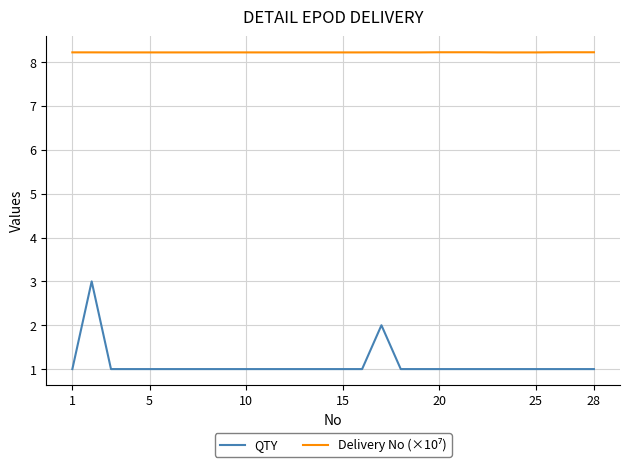

What is the minimum value shown in the chart?

1.0